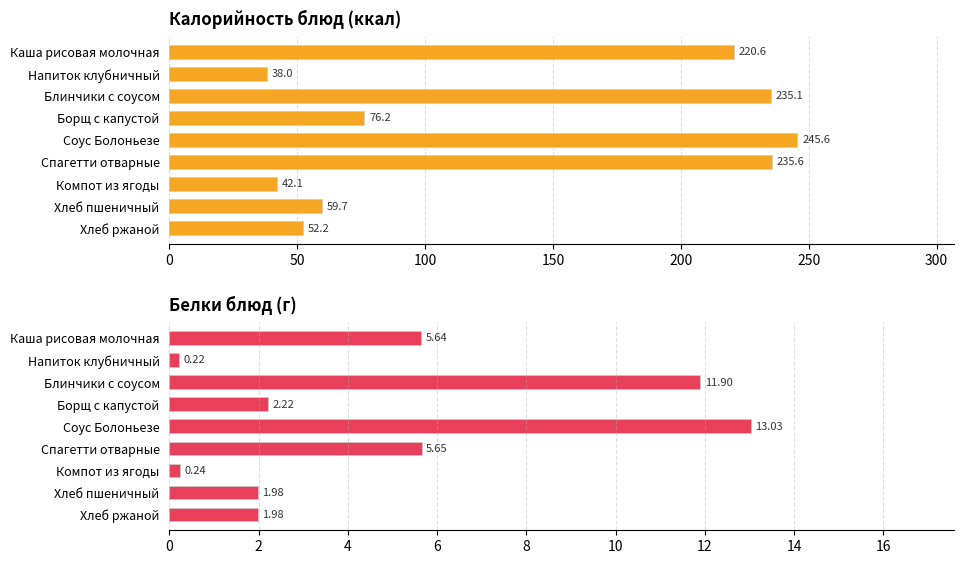

How many values in the Калорийность series are below 76?

4